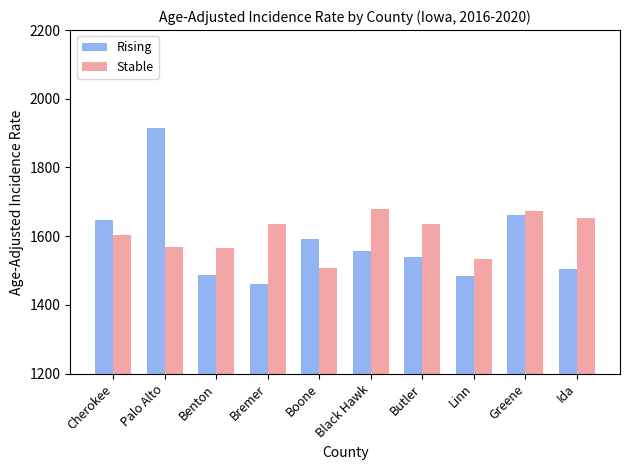

At which category is the sum across all series the highest?

Palo Alto